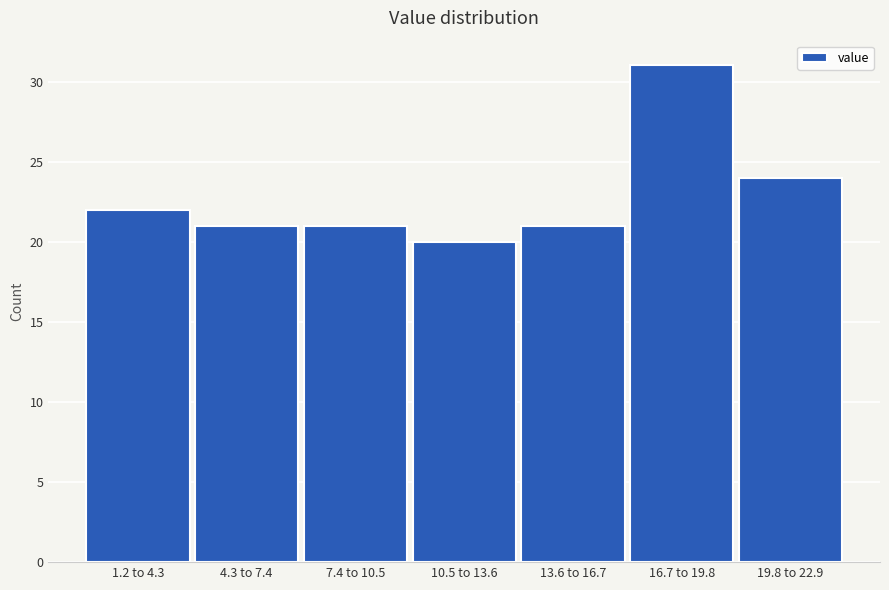

Reading left to right, transcribe all the data shown in this chart.

22	21	21	20	21	31	24